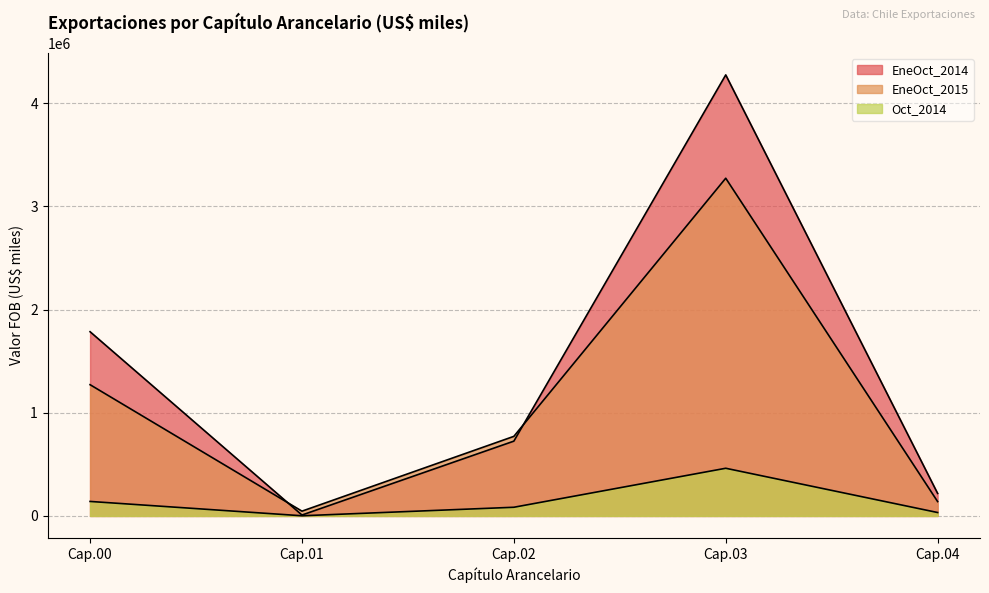

Rank the series by their average value, from lowest to highest.

Oct_2014, EneOct_2015, EneOct_2014